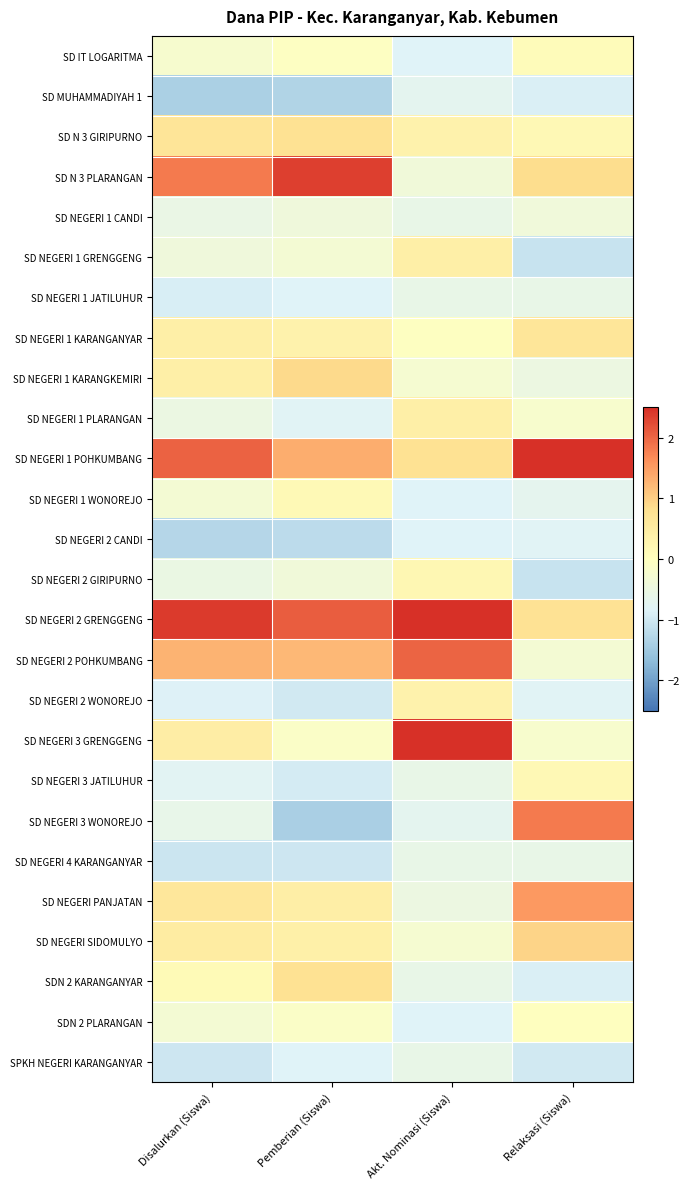

Reading left to right, what are all the values shown in this chart?

SD IT LOGARITMA: Disalurkan (Siswa)=-0.2	Pemberian (Siswa)=-0.1	Akt. Nominasi (Siswa)=-0.8	Relaksasi (Siswa)=0.1
SD MUHAMMADIYAH 1: Disalurkan (Siswa)=-1.4	Pemberian (Siswa)=-1.3	Akt. Nominasi (Siswa)=-0.7	Relaksasi (Siswa)=-0.9
SD N 3 GIRIPURNO: Disalurkan (Siswa)=0.7	Pemberian (Siswa)=0.8	Akt. Nominasi (Siswa)=0.3	Relaksasi (Siswa)=0.2
SD N 3 PLARANGAN: Disalurkan (Siswa)=1.8	Pemberian (Siswa)=2.4	Akt. Nominasi (Siswa)=-0.4	Relaksasi (Siswa)=0.9
SD NEGERI 1 CANDI: Disalurkan (Siswa)=-0.6	Pemberian (Siswa)=-0.4	Akt. Nominasi (Siswa)=-0.6	Relaksasi (Siswa)=-0.4
SD NEGERI 1 GRENGGENG: Disalurkan (Siswa)=-0.4	Pemberian (Siswa)=-0.3	Akt. Nominasi (Siswa)=0.4	Relaksasi (Siswa)=-1.1
SD NEGERI 1 JATILUHUR: Disalurkan (Siswa)=-0.9	Pemberian (Siswa)=-0.8	Akt. Nominasi (Siswa)=-0.6	Relaksasi (Siswa)=-0.6
SD NEGERI 1 KARANGANYAR: Disalurkan (Siswa)=0.4	Pemberian (Siswa)=0.3	Akt. Nominasi (Siswa)=-0.0	Relaksasi (Siswa)=0.7
SD NEGERI 1 KARANGKEMIRI: Disalurkan (Siswa)=0.4	Pemberian (Siswa)=0.9	Akt. Nominasi (Siswa)=-0.3	Relaksasi (Siswa)=-0.5
SD NEGERI 1 PLARANGAN: Disalurkan (Siswa)=-0.5	Pemberian (Siswa)=-0.8	Akt. Nominasi (Siswa)=0.4	Relaksasi (Siswa)=-0.2
SD NEGERI 1 POHKUMBANG: Disalurkan (Siswa)=2.0	Pemberian (Siswa)=1.3	Akt. Nominasi (Siswa)=0.8	Relaksasi (Siswa)=3.1
SD NEGERI 1 WONOREJO: Disalurkan (Siswa)=-0.3	Pemberian (Siswa)=0.2	Akt. Nominasi (Siswa)=-0.8	Relaksasi (Siswa)=-0.7
SD NEGERI 2 CANDI: Disalurkan (Siswa)=-1.3	Pemberian (Siswa)=-1.2	Akt. Nominasi (Siswa)=-0.8	Relaksasi (Siswa)=-0.8
SD NEGERI 2 GIRIPURNO: Disalurkan (Siswa)=-0.5	Pemberian (Siswa)=-0.4	Akt. Nominasi (Siswa)=0.2	Relaksasi (Siswa)=-1.1
SD NEGERI 2 GRENGGENG: Disalurkan (Siswa)=2.4	Pemberian (Siswa)=2.1	Akt. Nominasi (Siswa)=2.8	Relaksasi (Siswa)=0.8
SD NEGERI 2 POHKUMBANG: Disalurkan (Siswa)=1.3	Pemberian (Siswa)=1.2	Akt. Nominasi (Siswa)=2.0	Relaksasi (Siswa)=-0.3
SD NEGERI 2 WONOREJO: Disalurkan (Siswa)=-0.9	Pemberian (Siswa)=-1.0	Akt. Nominasi (Siswa)=0.3	Relaksasi (Siswa)=-0.8
SD NEGERI 3 GRENGGENG: Disalurkan (Siswa)=0.5	Pemberian (Siswa)=-0.1	Akt. Nominasi (Siswa)=2.5	Relaksasi (Siswa)=-0.2
SD NEGERI 3 JATILUHUR: Disalurkan (Siswa)=-0.8	Pemberian (Siswa)=-0.9	Akt. Nominasi (Siswa)=-0.6	Relaksasi (Siswa)=0.2
SD NEGERI 3 WONOREJO: Disalurkan (Siswa)=-0.6	Pemberian (Siswa)=-1.4	Akt. Nominasi (Siswa)=-0.7	Relaksasi (Siswa)=1.8
SD NEGERI 4 KARANGANYAR: Disalurkan (Siswa)=-1.1	Pemberian (Siswa)=-1.0	Akt. Nominasi (Siswa)=-0.6	Relaksasi (Siswa)=-0.6
SD NEGERI PANJATAN: Disalurkan (Siswa)=0.6	Pemberian (Siswa)=0.4	Akt. Nominasi (Siswa)=-0.5	Relaksasi (Siswa)=1.5
SD NEGERI SIDOMULYO: Disalurkan (Siswa)=0.5	Pemberian (Siswa)=0.4	Akt. Nominasi (Siswa)=-0.3	Relaksasi (Siswa)=1.0
SDN 2 KARANGANYAR: Disalurkan (Siswa)=0.1	Pemberian (Siswa)=0.8	Akt. Nominasi (Siswa)=-0.6	Relaksasi (Siswa)=-0.9
SDN 2 PLARANGAN: Disalurkan (Siswa)=-0.3	Pemberian (Siswa)=-0.1	Akt. Nominasi (Siswa)=-0.8	Relaksasi (Siswa)=-0.0
SPKH NEGERI KARANGANYAR: Disalurkan (Siswa)=-1.0	Pemberian (Siswa)=-0.8	Akt. Nominasi (Siswa)=-0.6	Relaksasi (Siswa)=-1.0